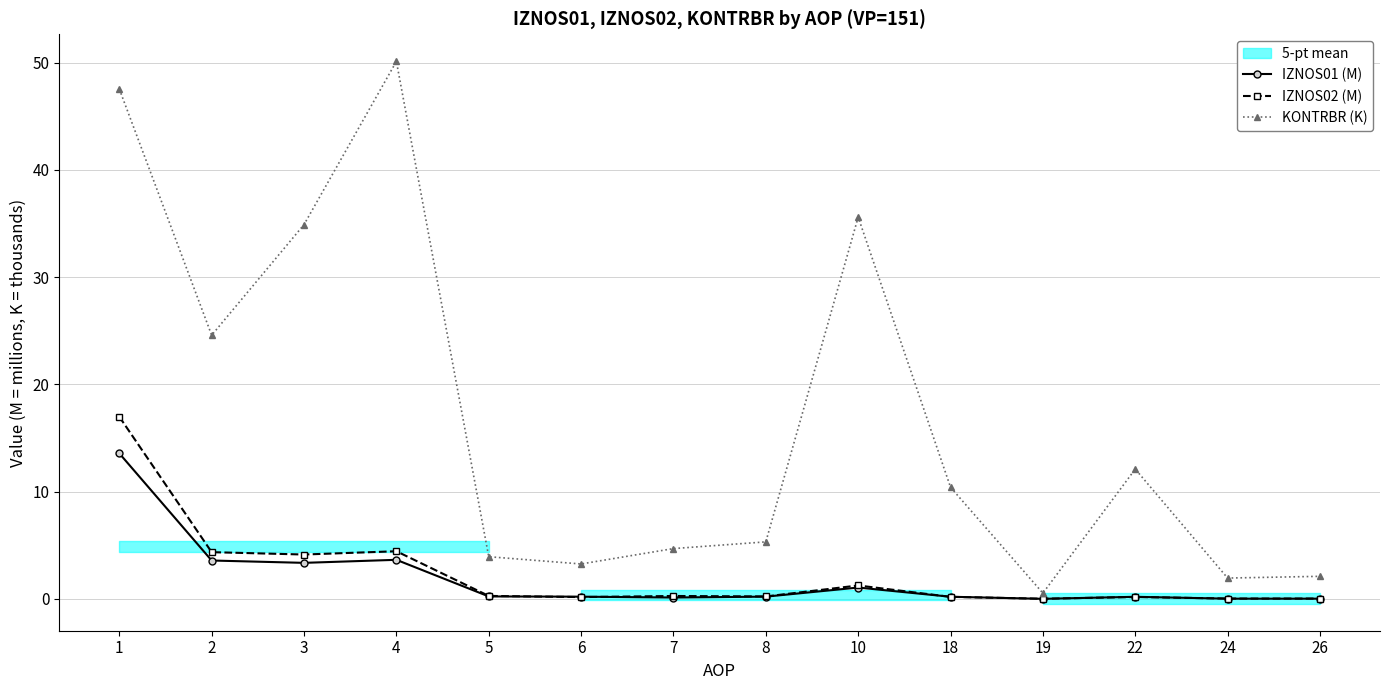

At 22, list the series in order from largest to smallest.

KONTRBR (K), IZNOS01 (M), IZNOS02 (M)